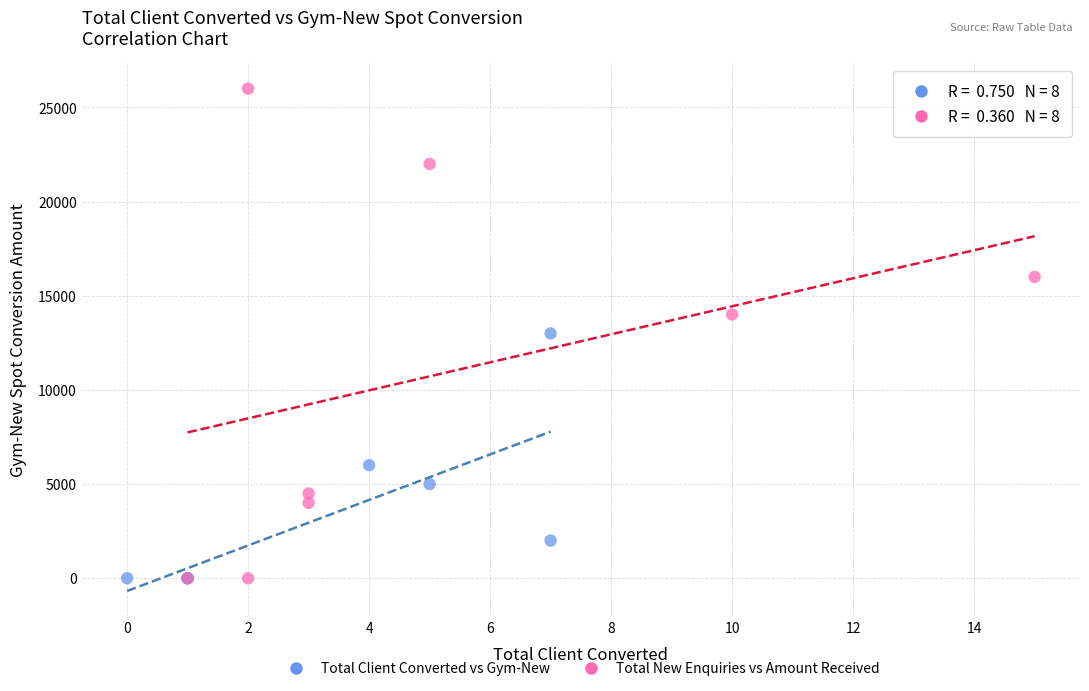

Which series has the largest Y range (max minus min)?

Total New Enquiries vs Amount Received